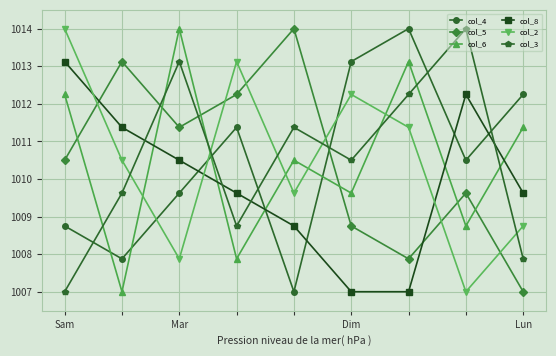

What is the minimum value for col_8?

1007.0